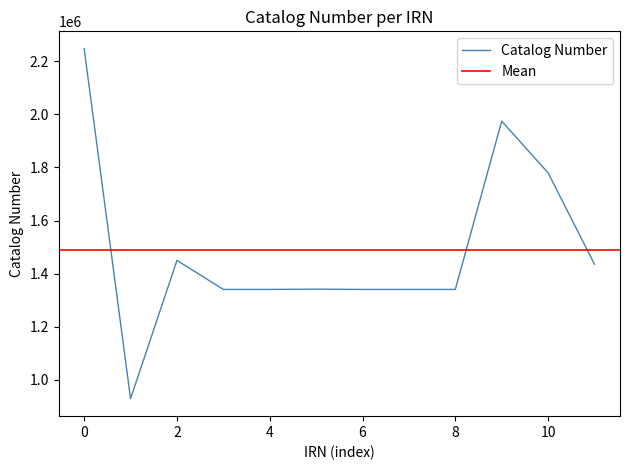

What is the difference between the maximum and minimum values?

1316761